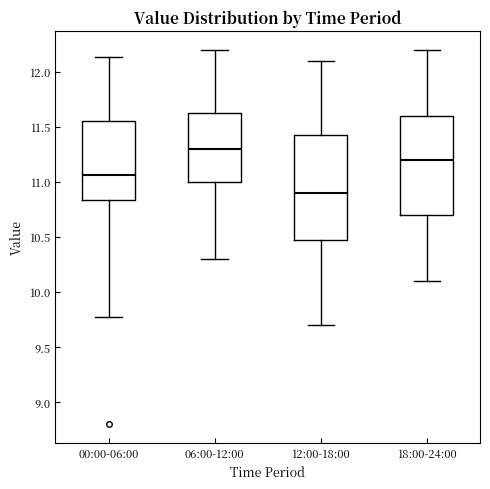

Which box's median line is the highest?

06:00-12:00